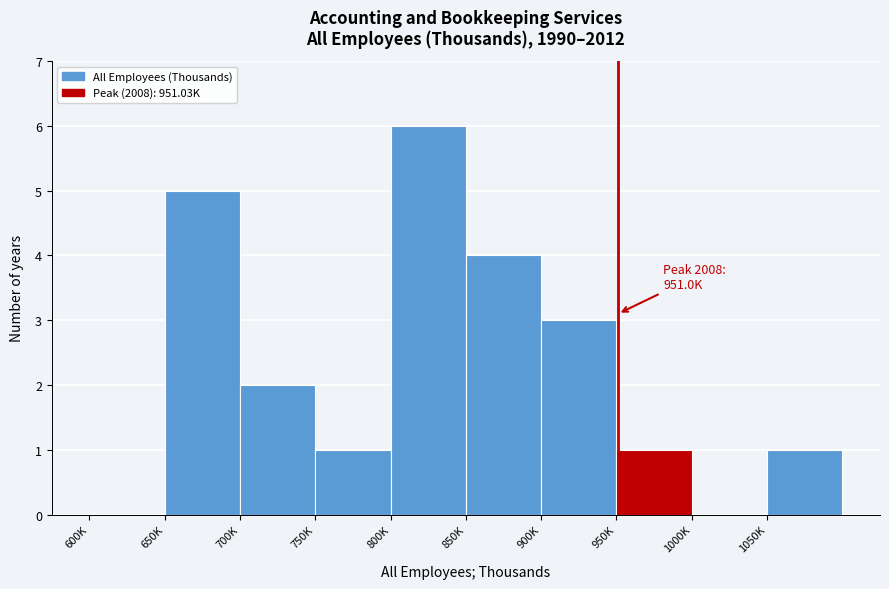

Reading left to right, list all the values displayed in this chart.

600K=0	650K=5	700K=2	750K=1	800K=6	850K=4	900K=3	950K=1	1000K=0	1050K=1